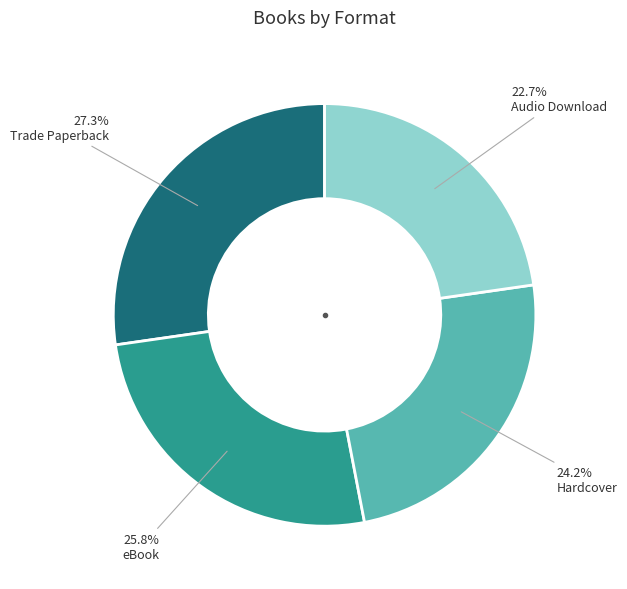

Combined, what portion of the pie is Hardcover and Trade Paperback?

51.5%